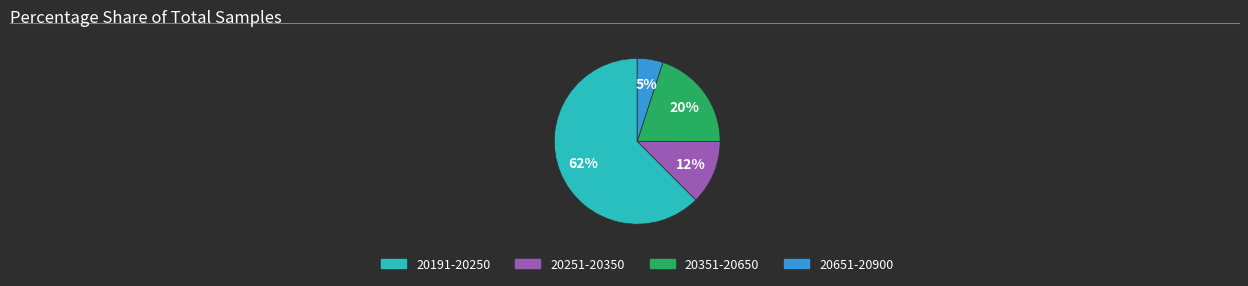

To the nearest percent, what is the average slice percentage?

25%